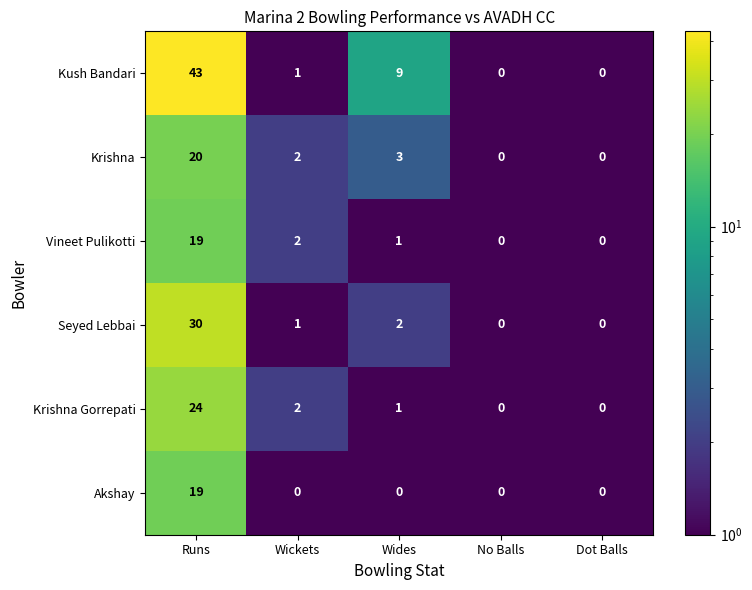

What is the smallest value displayed?

0